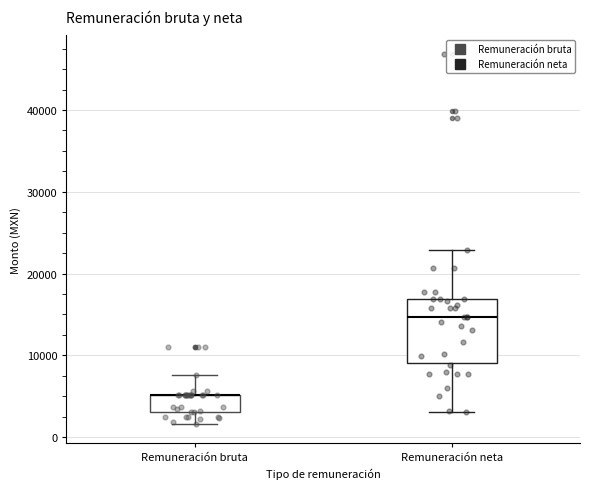

Reading left to right, transcribe this box plot: for each box, give where its median line is, the range the box spans, and where its two whiskers end, as read against the y-axis. The values are not printed on the chart, so give them approximately, as read against the axis.

Remuneración bruta: median 5000 (drawn on the box's upper edge), box 3000 to 5000, whiskers 2000 to 8000
Remuneración neta: median 15000, box 9000 to 17000, whiskers 3000 to 23000